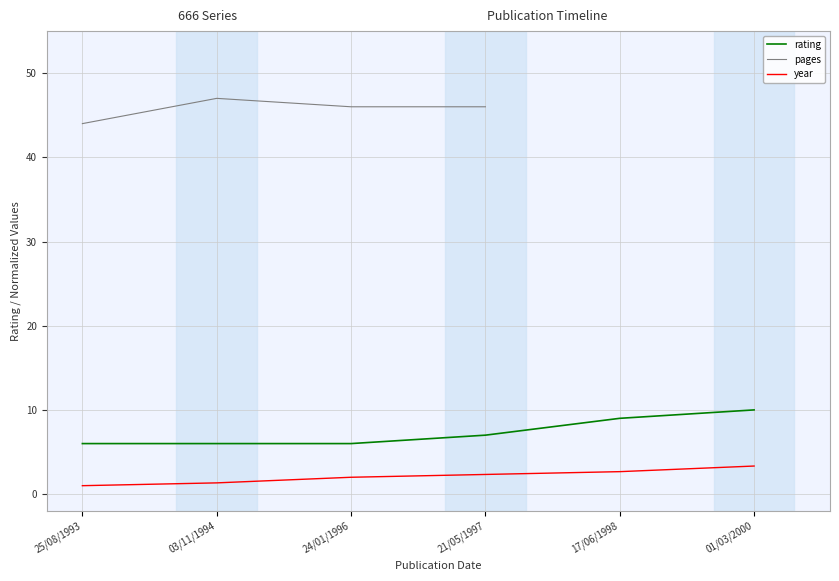

How many lines are shown in the chart?

3